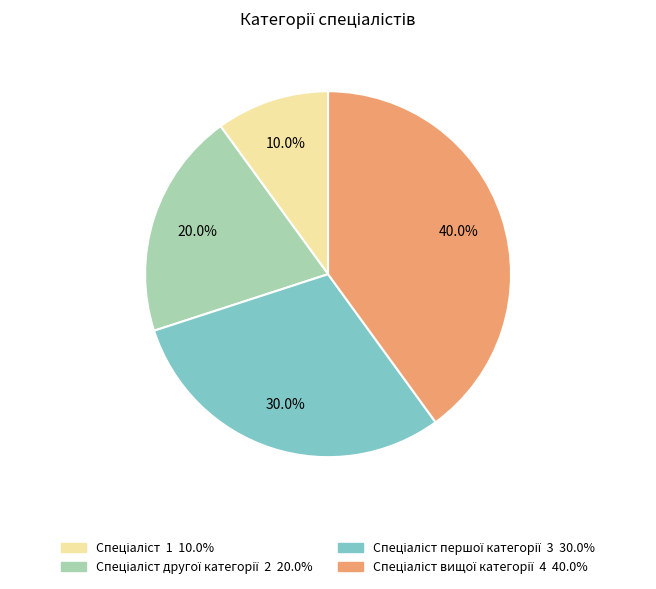

Is there any slice that represents more than half of the pie?

No